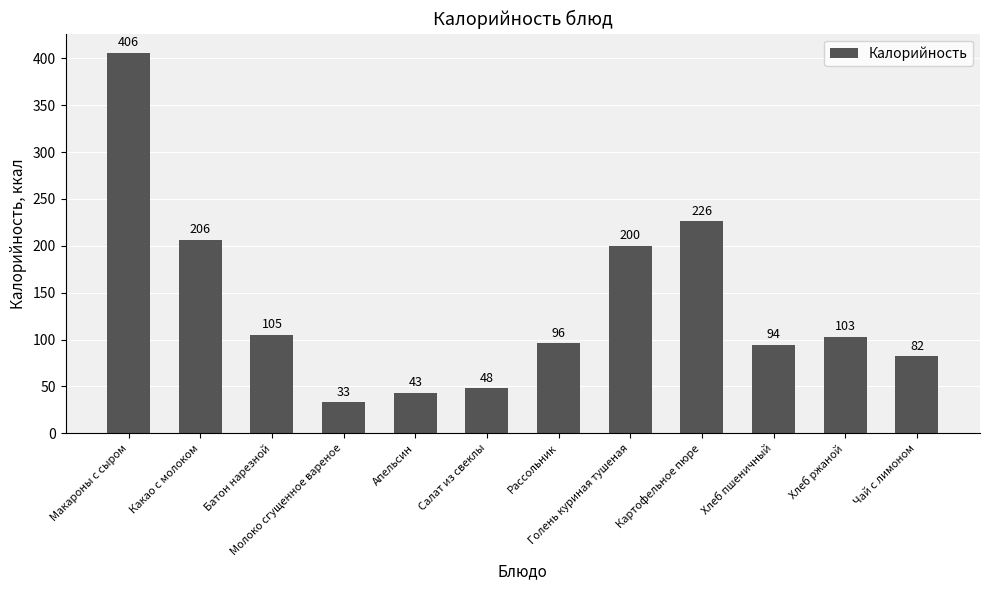

Are the bars horizontal?

No